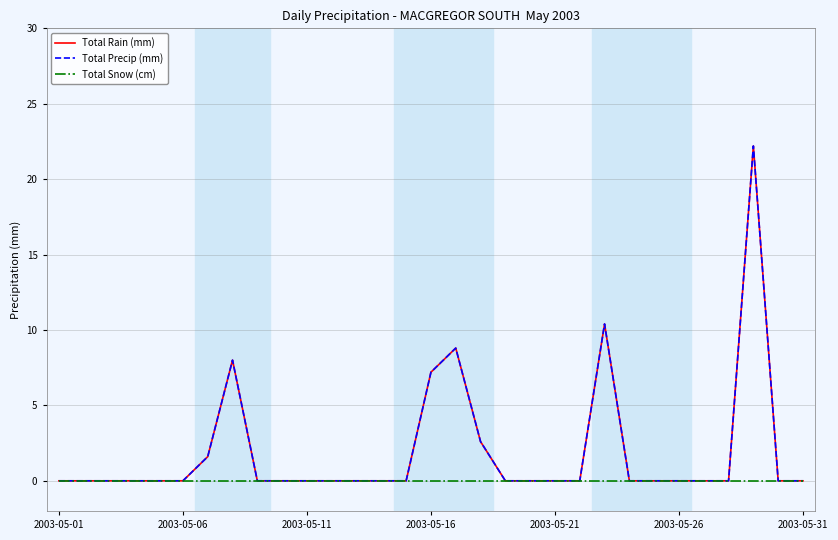

Does the chart display data point markers on the line(s)?

No